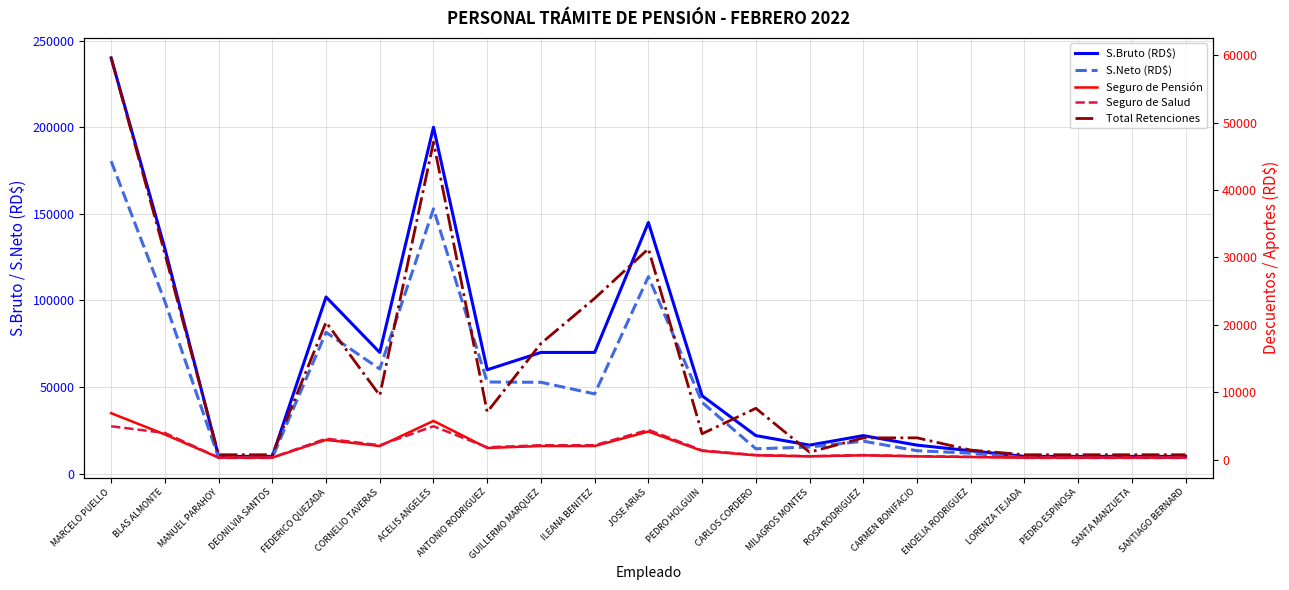

True or false: Seguro de Salud and S.Bruto (RD$) cross at least once.

False